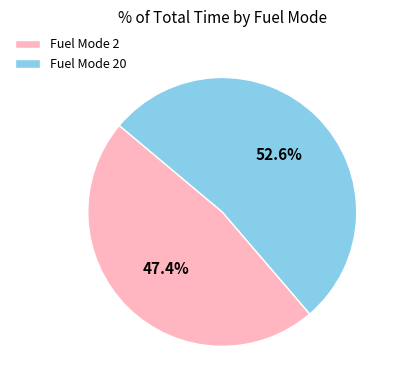

What percentage is NOT represented by Fuel Mode 2?

52.6%